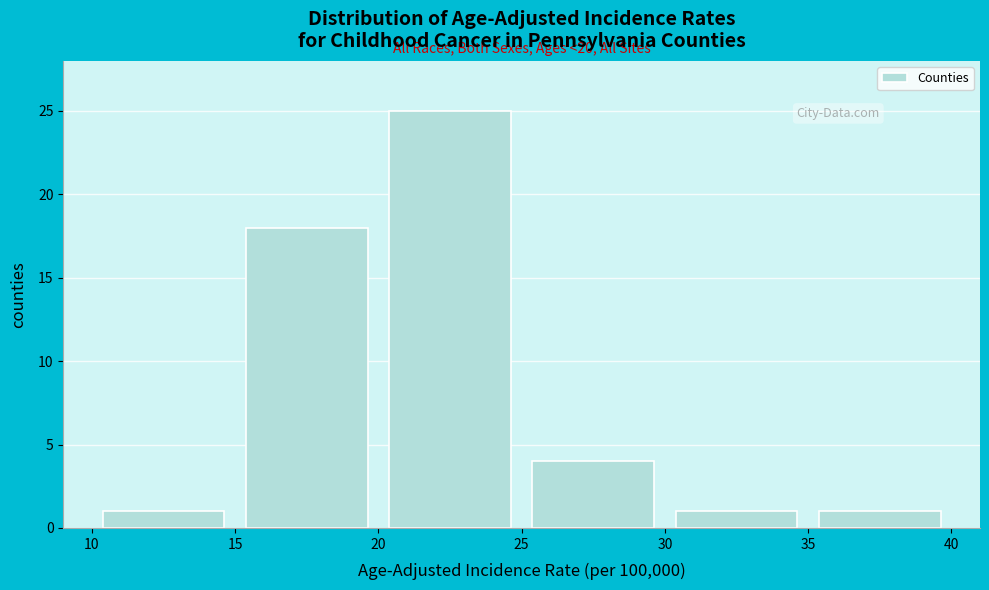

Which range on the x-axis has the tallest bar?

20 to 25